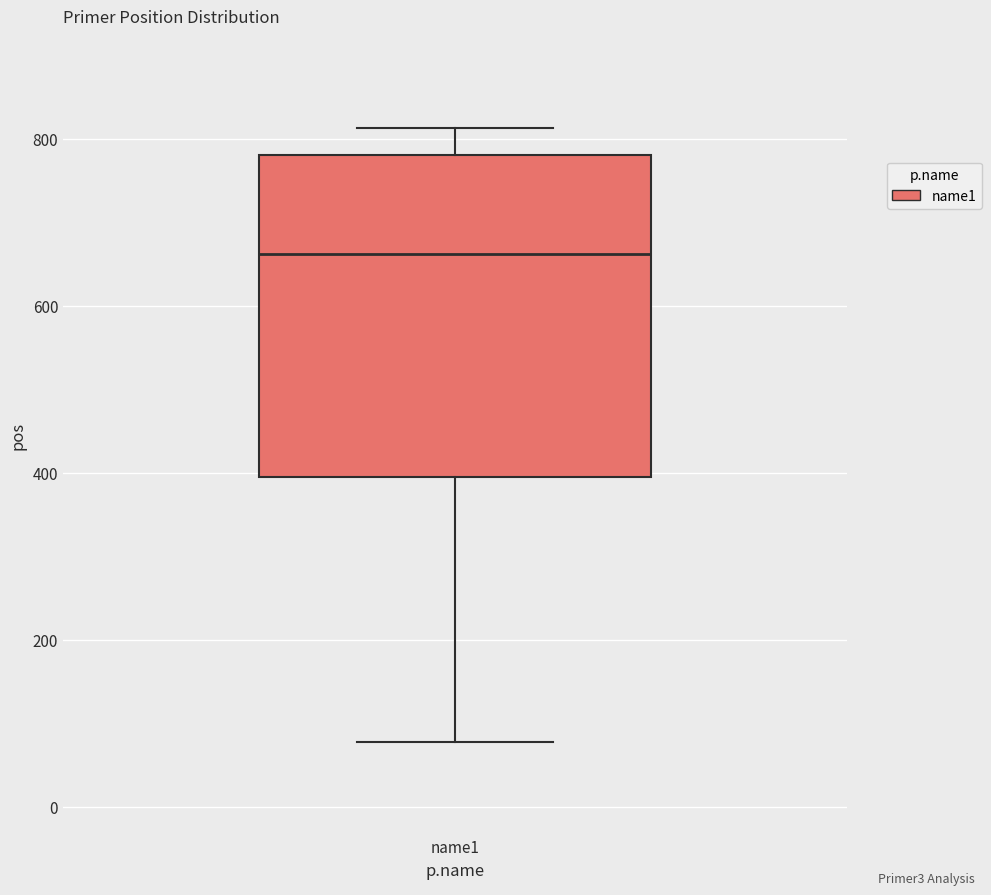

Where is the lower edge of the box for name1 on the y-axis? The values are not printed on the chart, so give them approximately, as read against the axis.

400